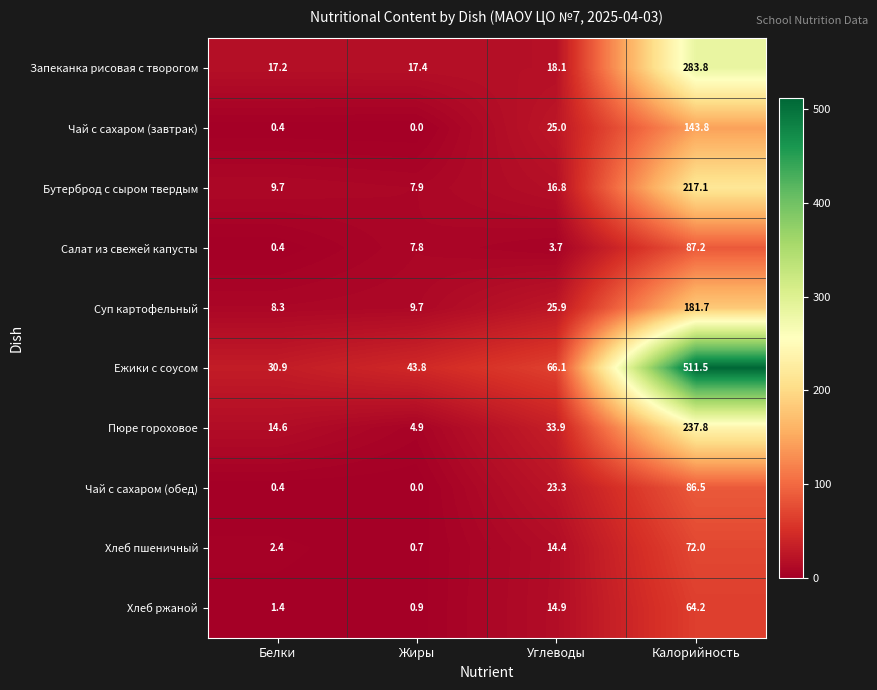

What is the sum of the Хлеб ржаной values at Белки and Калорийность?

65.6